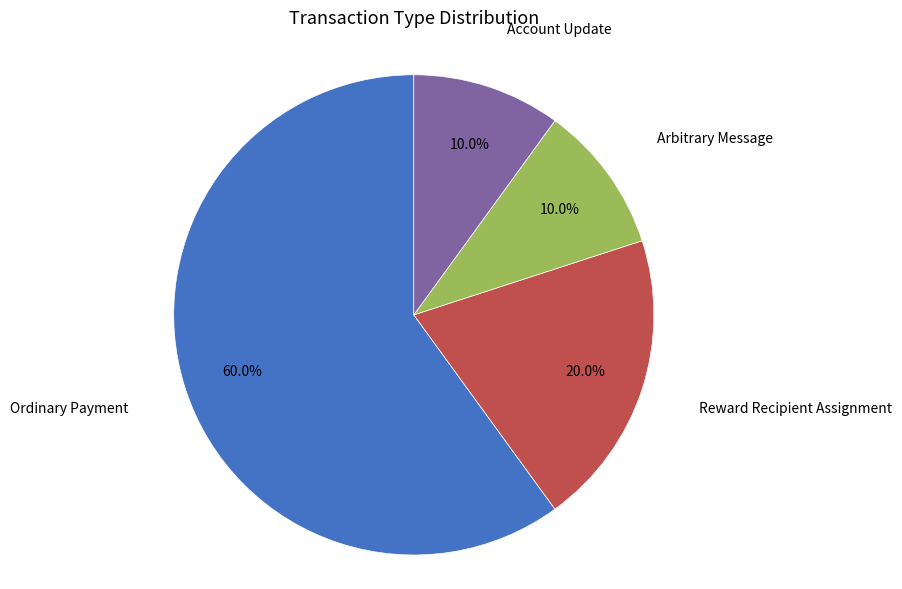

Is there any slice that represents more than half of the pie?

Yes